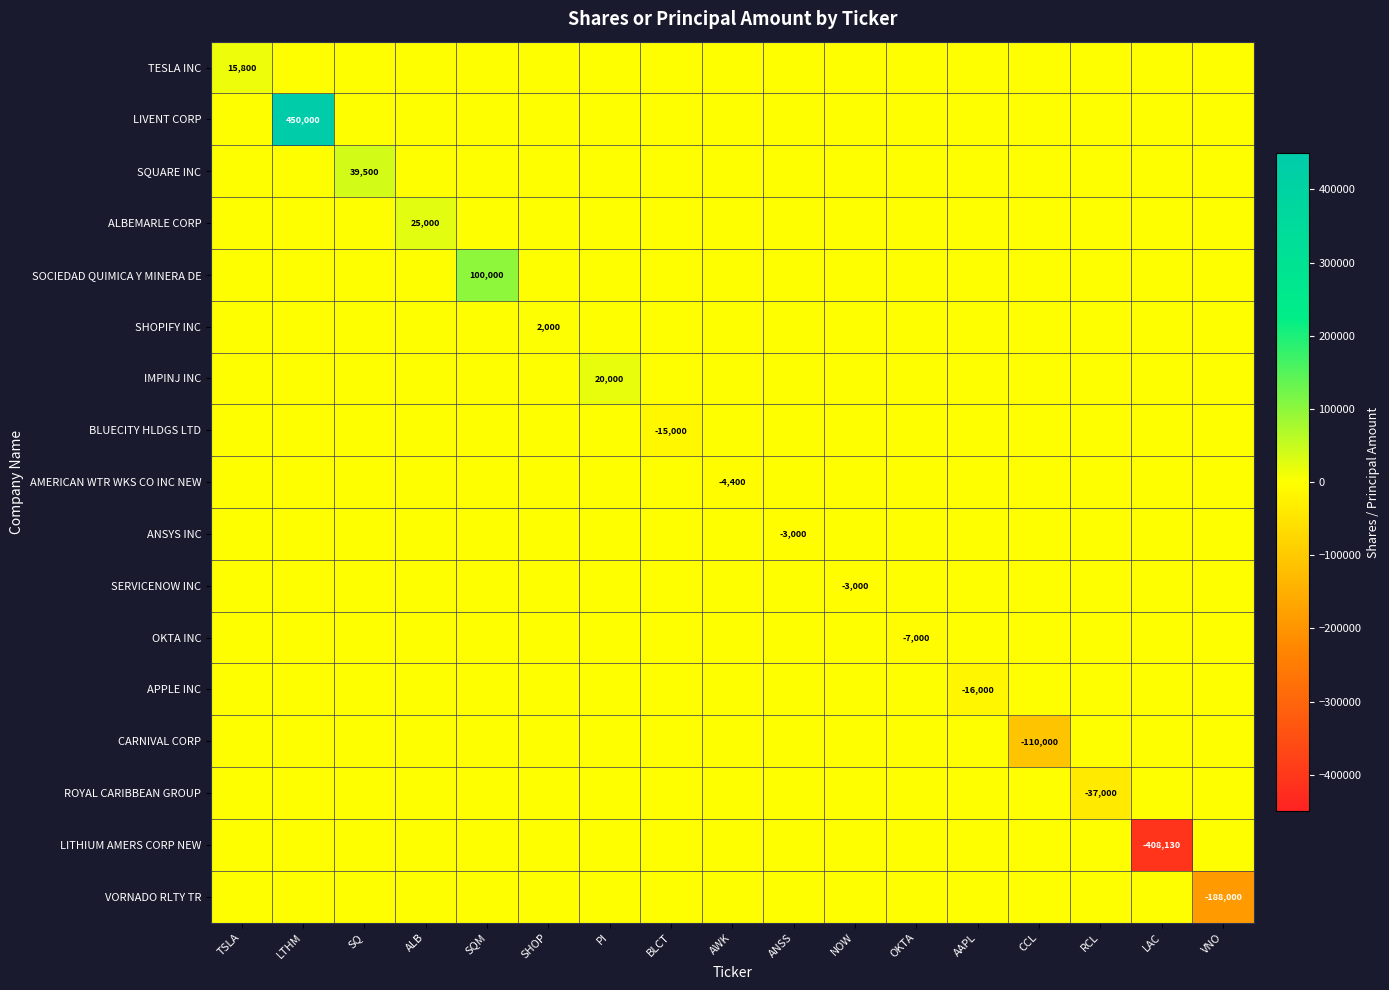

What is the average value of the SQUARE INC series?

2324